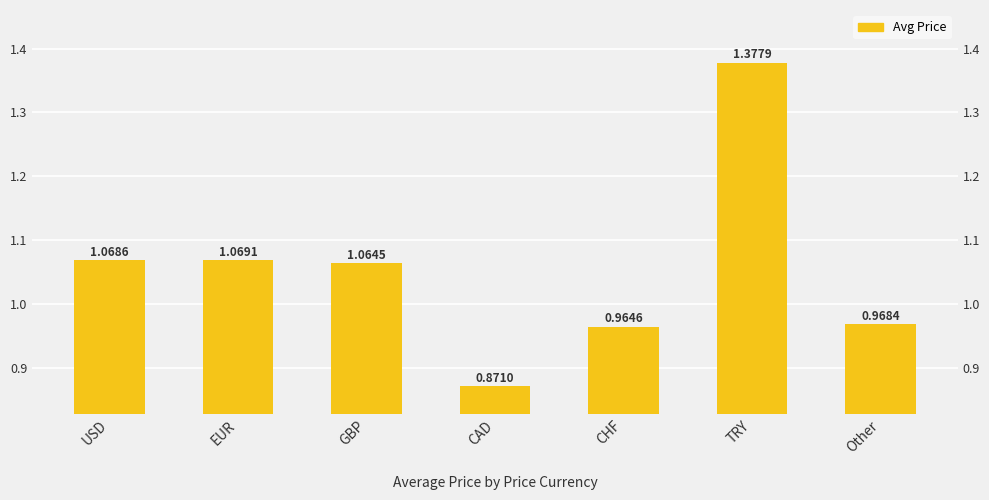

Rank the categories by value from lowest to highest.

CAD, CHF, Other, GBP, USD, EUR, TRY